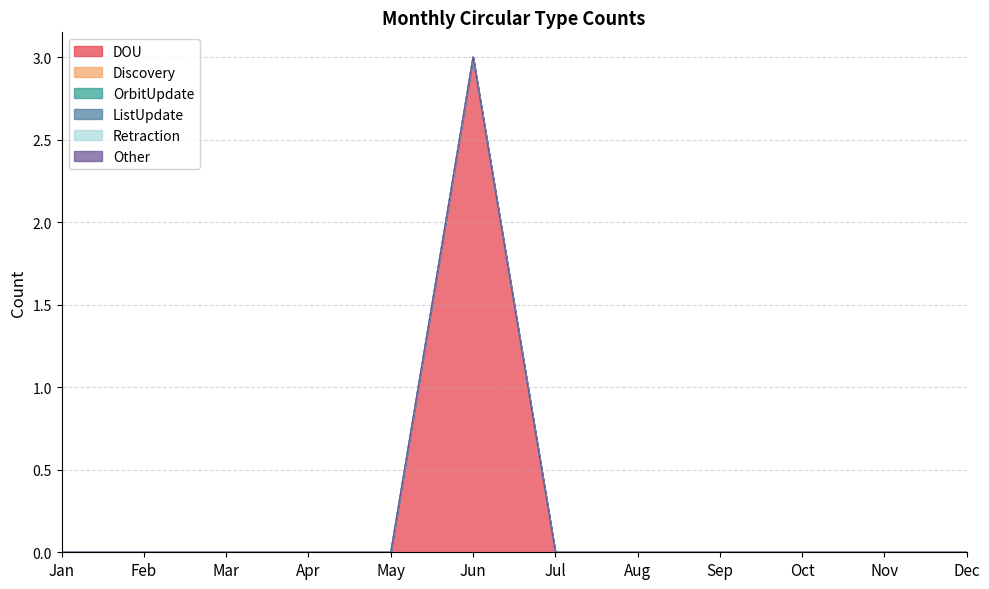

Reading left to right, list all the values displayed in this chart.

DOU: Jan=0	Feb=0	Mar=0	Apr=0	May=0	Jun=3	Jul=0	Aug=0	Sep=0	Oct=0	Nov=0	Dec=0
Discovery: Jan=0	Feb=0	Mar=0	Apr=0	May=0	Jun=0	Jul=0	Aug=0	Sep=0	Oct=0	Nov=0	Dec=0
OrbitUpdate: Jan=0	Feb=0	Mar=0	Apr=0	May=0	Jun=0	Jul=0	Aug=0	Sep=0	Oct=0	Nov=0	Dec=0
ListUpdate: Jan=0	Feb=0	Mar=0	Apr=0	May=0	Jun=0	Jul=0	Aug=0	Sep=0	Oct=0	Nov=0	Dec=0
Retraction: Jan=0	Feb=0	Mar=0	Apr=0	May=0	Jun=0	Jul=0	Aug=0	Sep=0	Oct=0	Nov=0	Dec=0
Other: Jan=0	Feb=0	Mar=0	Apr=0	May=0	Jun=0	Jul=0	Aug=0	Sep=0	Oct=0	Nov=0	Dec=0